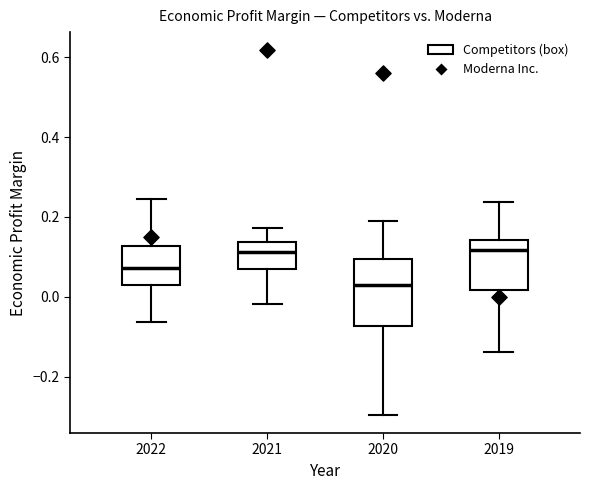

Which box is the tallest, from its lower edge to its upper edge?

2020